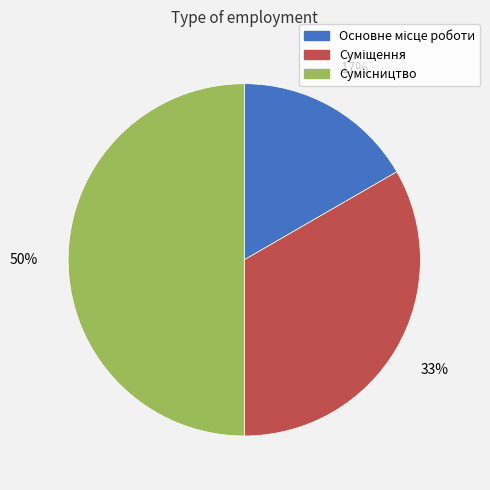

To the nearest percent, what is the difference between the largest and smallest slice percentages?

33%